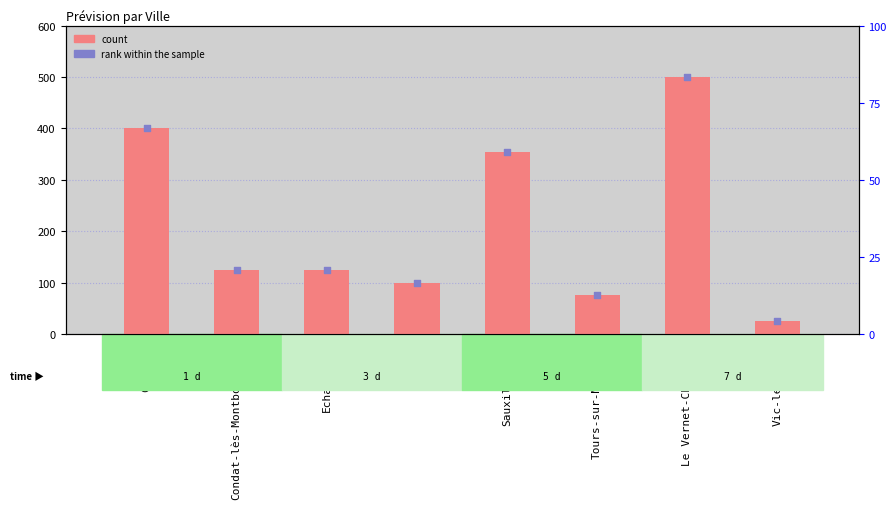

Approximately how many times larger is the value at Cunlhat compared to Condat-lès-Montboissier?

3.2